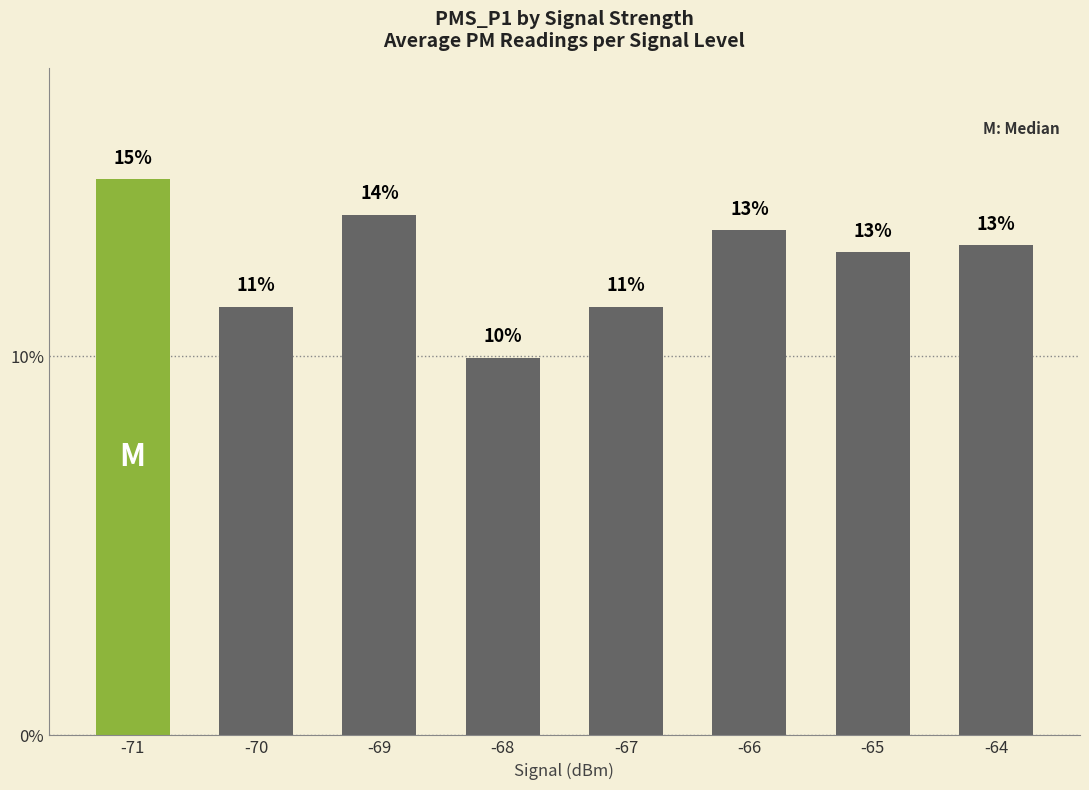

What is the difference between the maximum and minimum values?

4.7